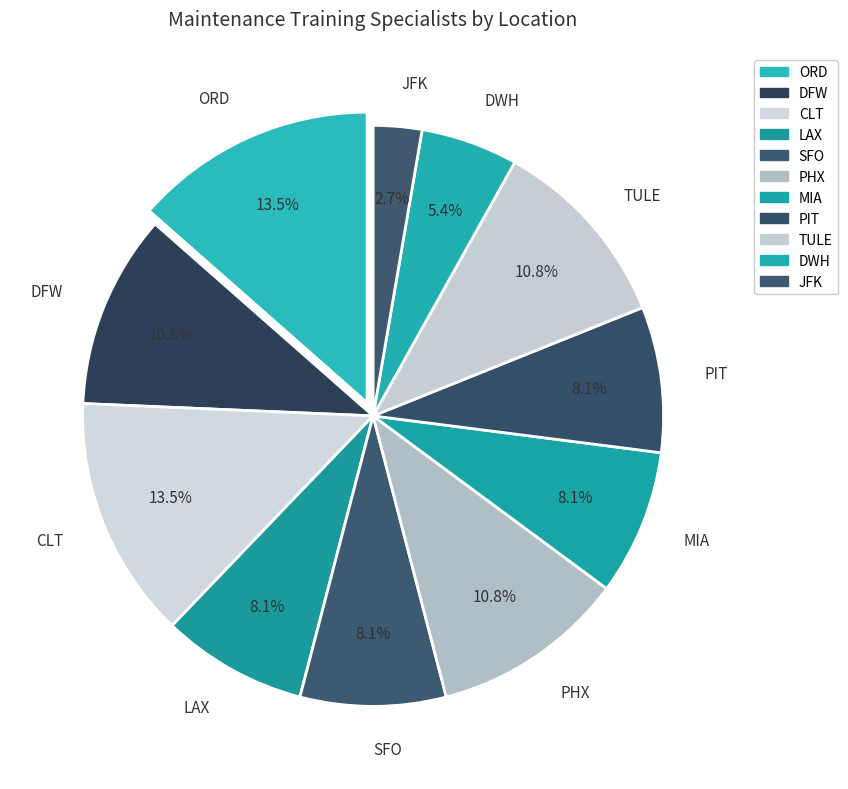

How many slices are in this pie chart?

11